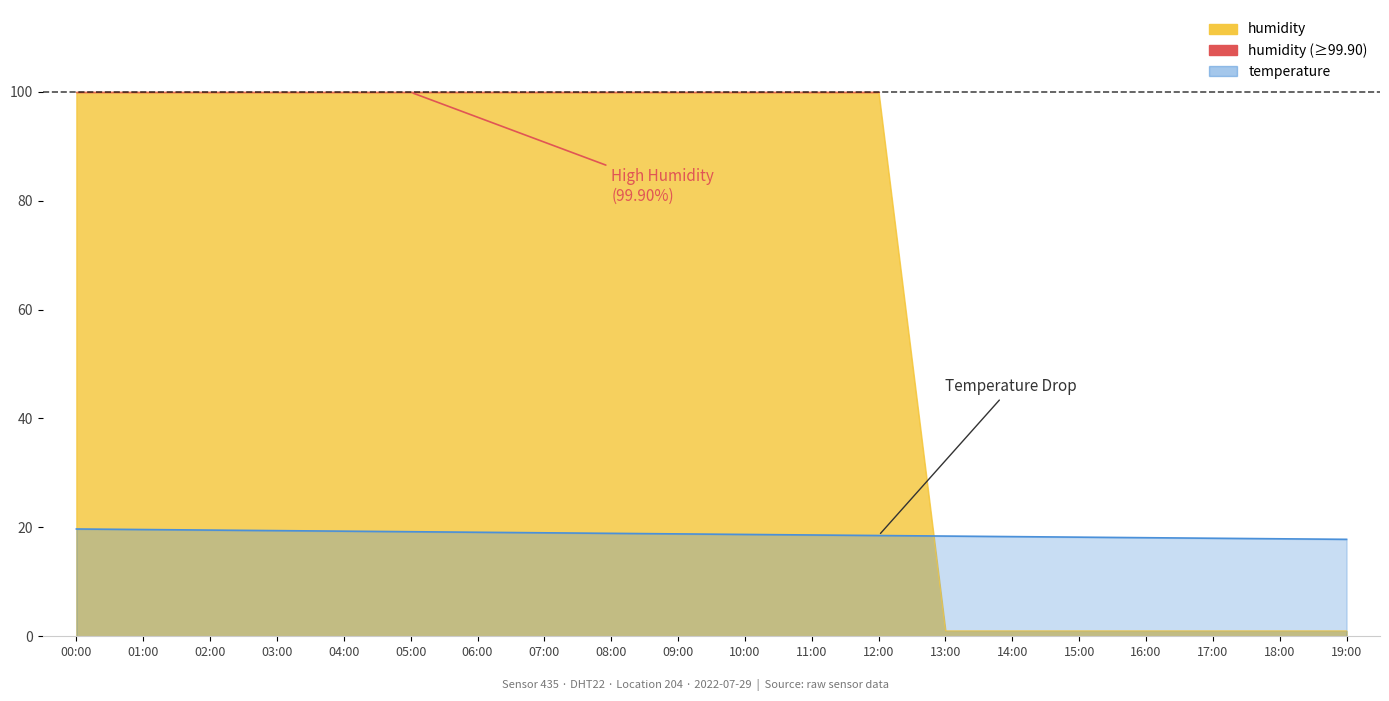

What is the minimum value for temperature?

17.4